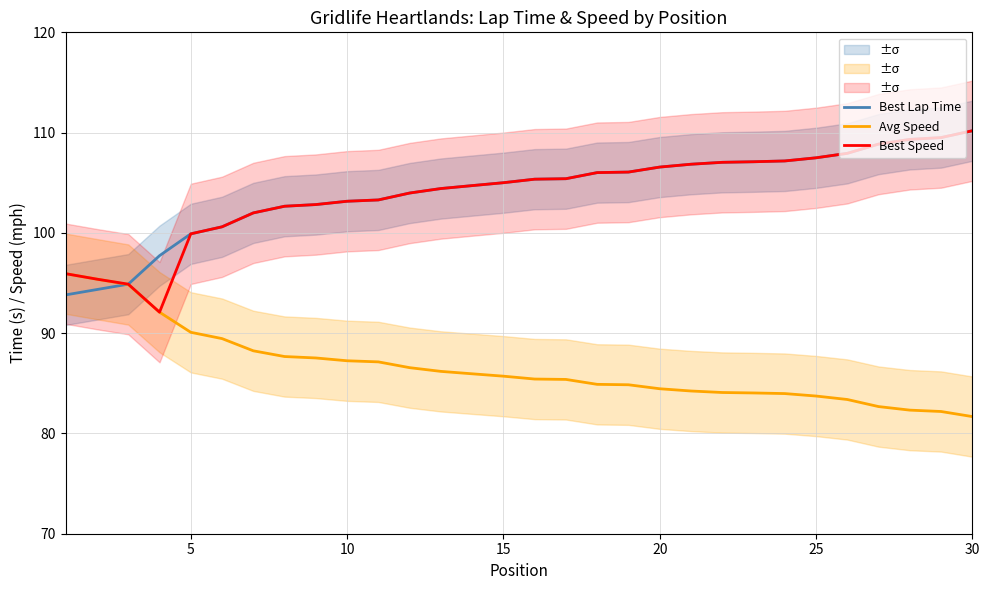

What is the sum of all Avg Speed values?

2597.4